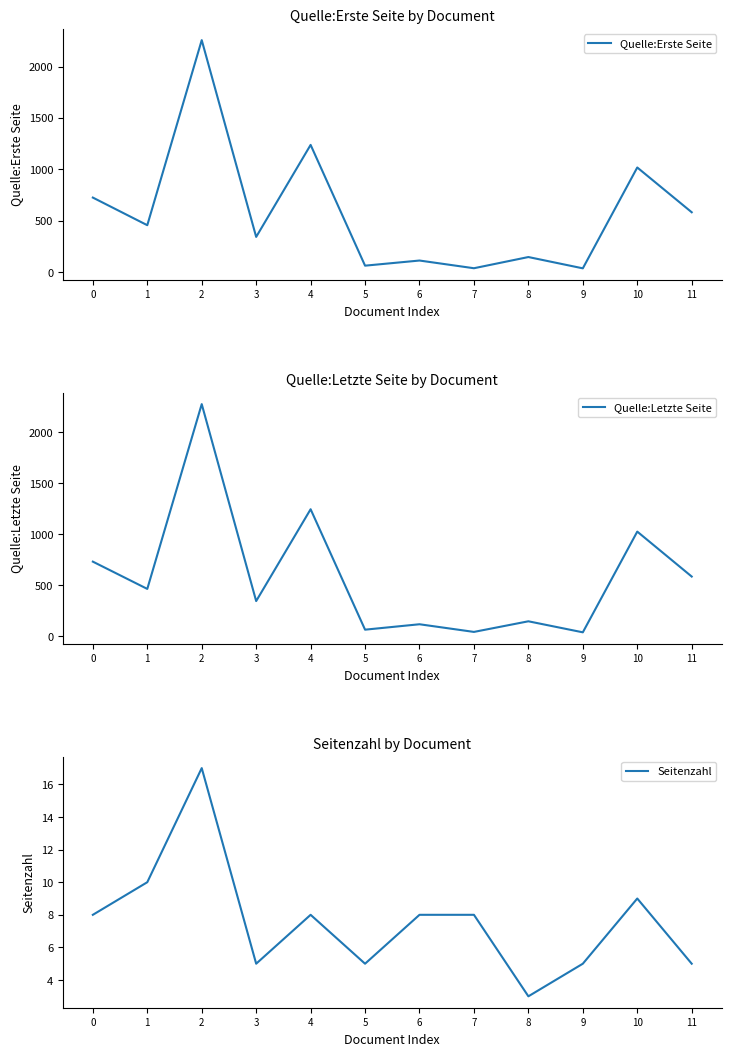

At 1, list the series in order from smallest to largest.

Seitenzahl, Quelle:Erste Seite, Quelle:Letzte Seite